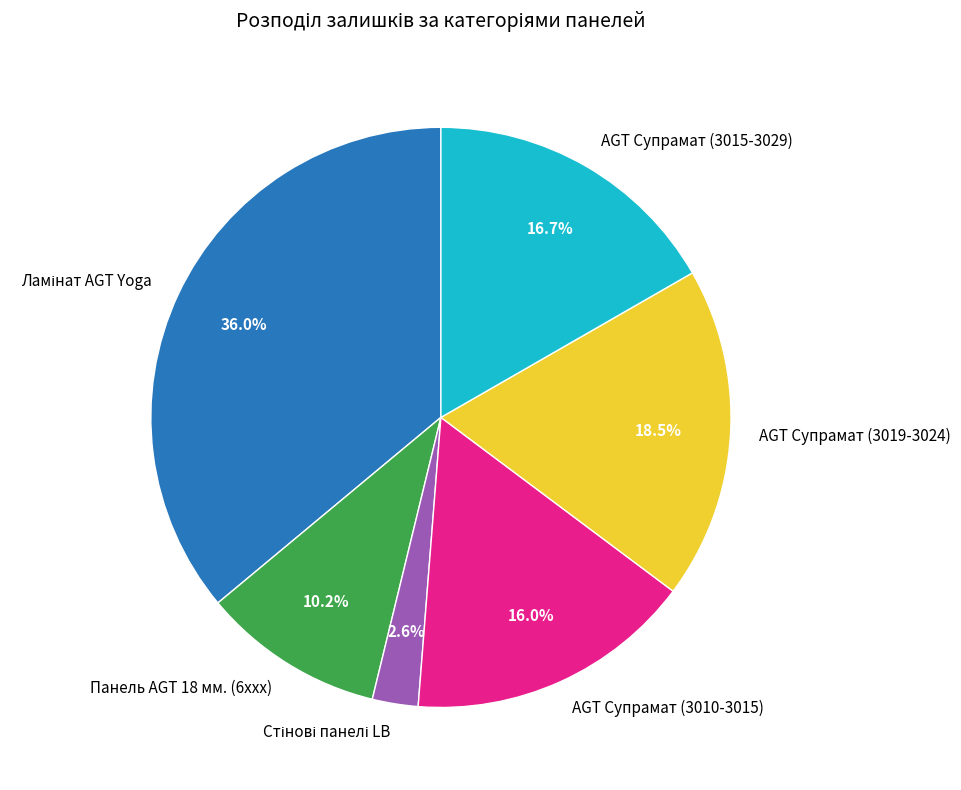

Does any single category account for the majority?

No